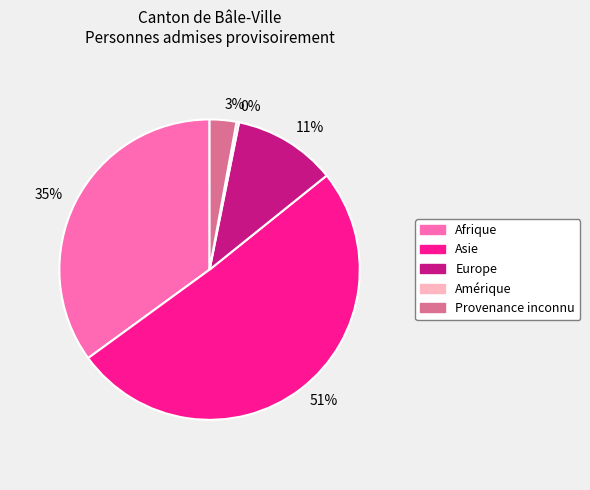

What percentage is the Asie slice, to the nearest percent?

51%